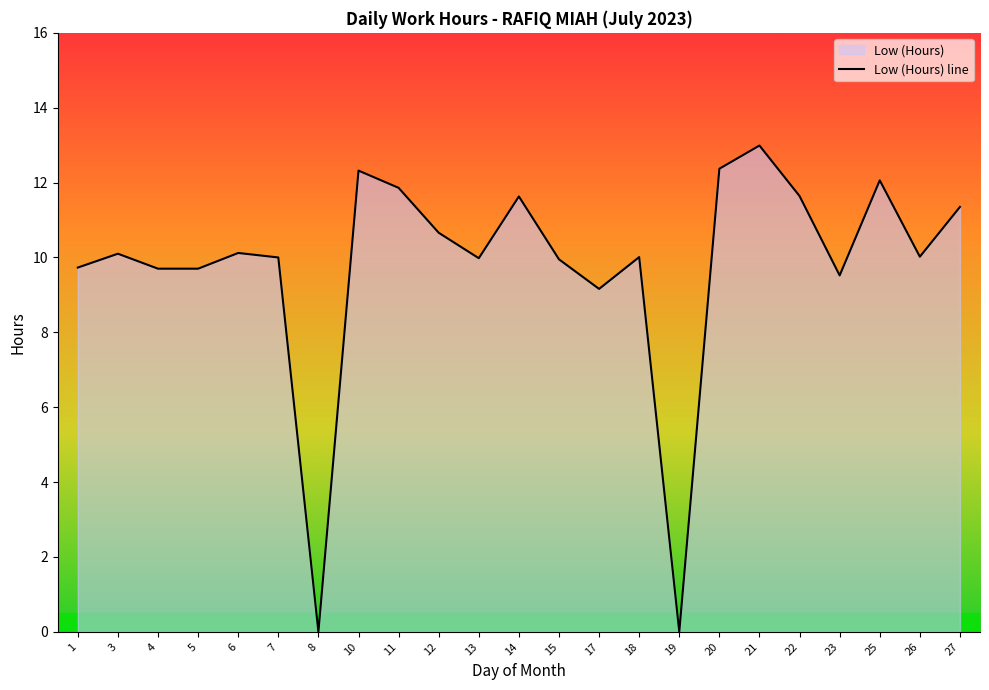

True or false: there are more than 0 points higher than both neighbors.

True